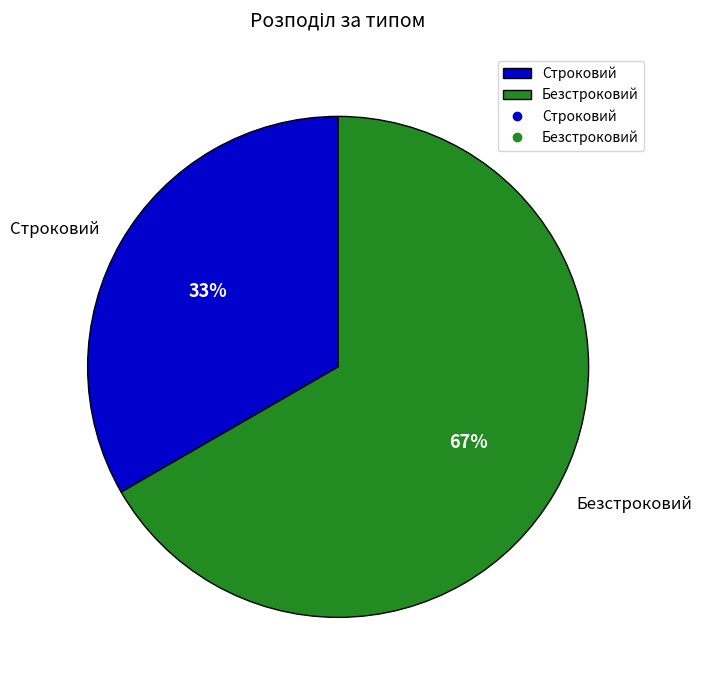

To the nearest percent, what percentage of the pie is Строковий?

33%